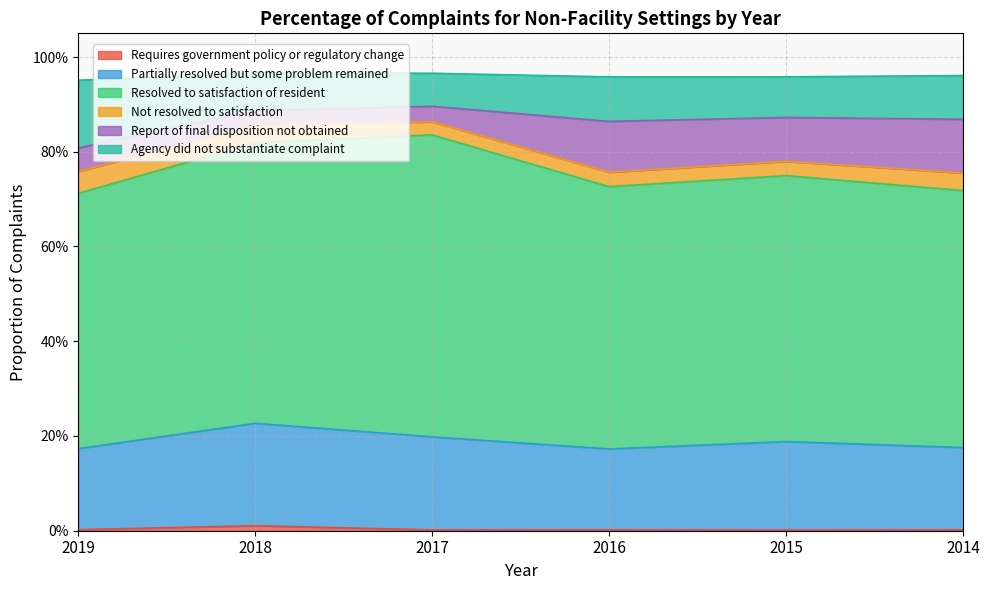

Does the chart display data point markers on the line(s)?

No